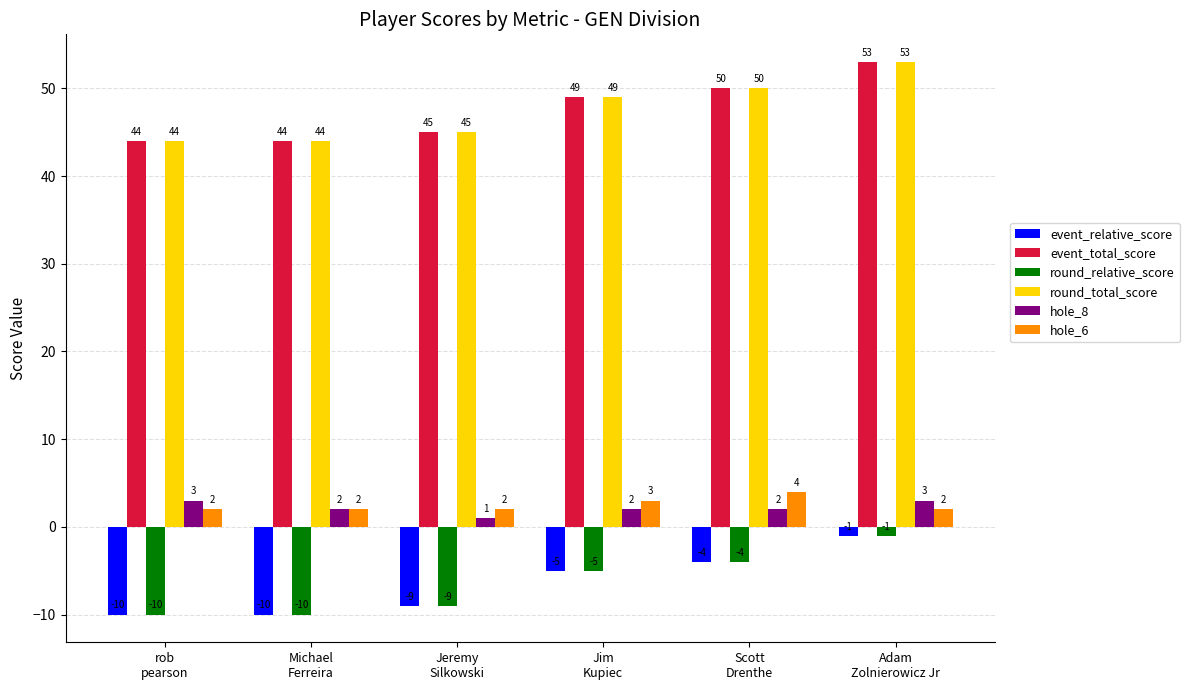

Count the round_total_score values in the range 44 to 50.

5